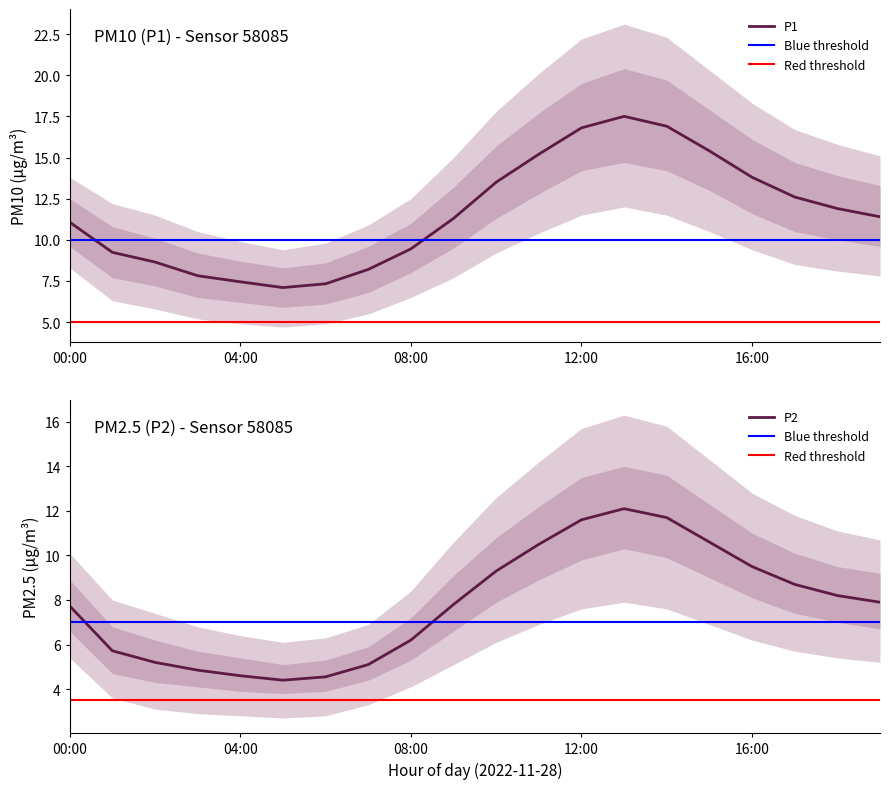

What is the sum of the P1 values at 10:00 and 18:00?

25.4